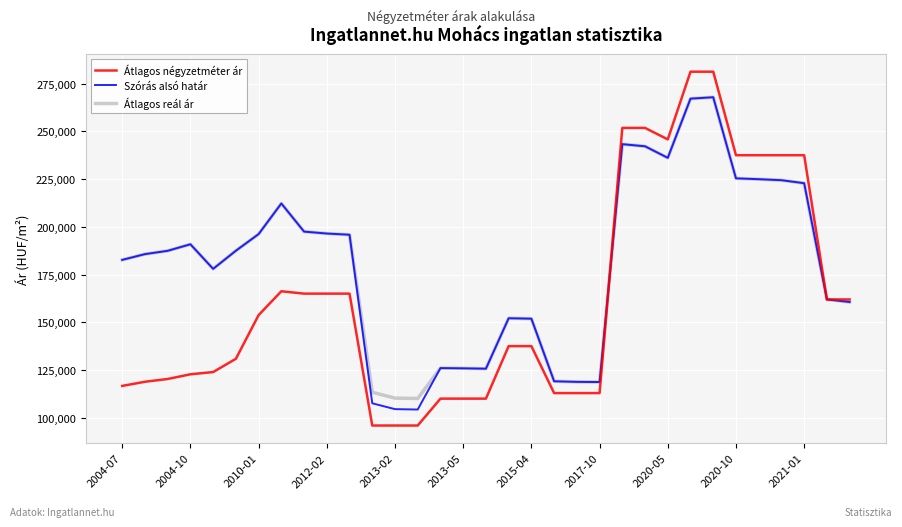

What is the maximum value for Szórás alsó határ?

267872